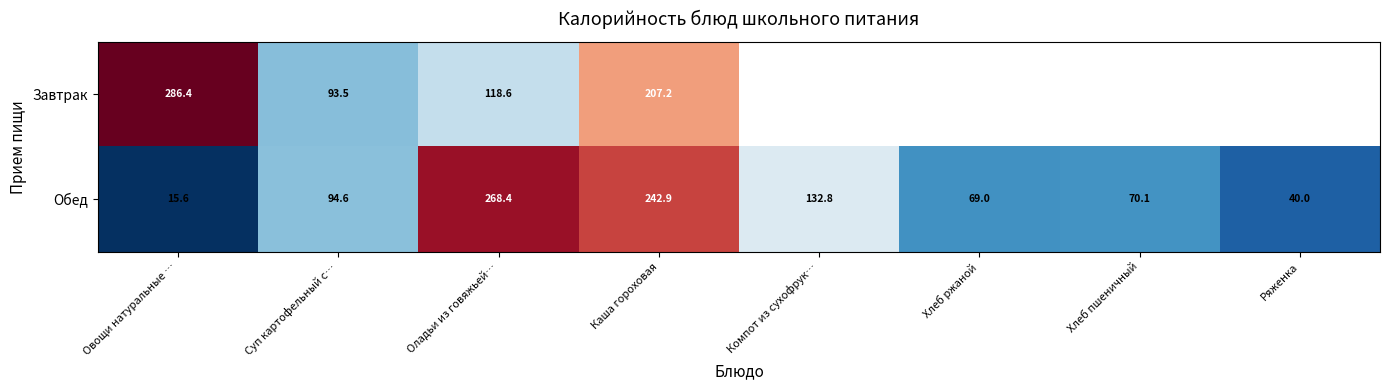

At which label is Обед closest to 142?

Компот из сухофрук…